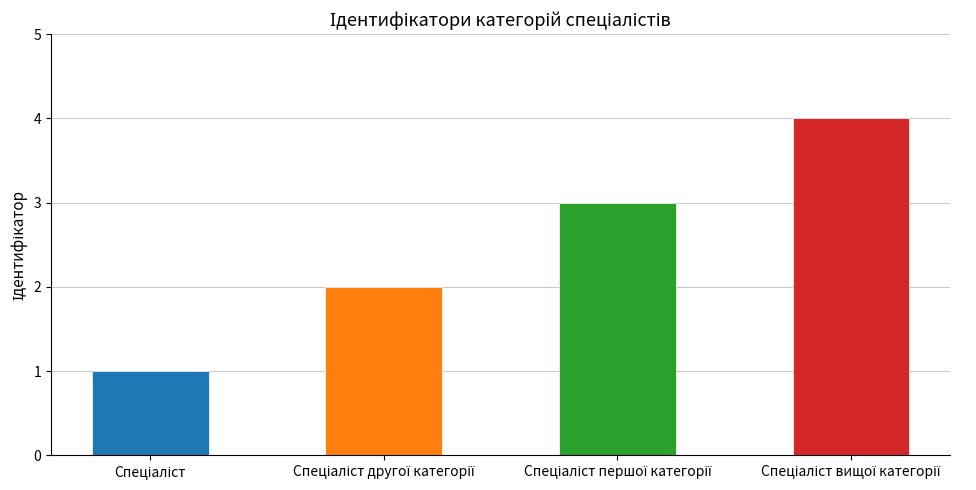

Count the values in the range 2 to 4.

3